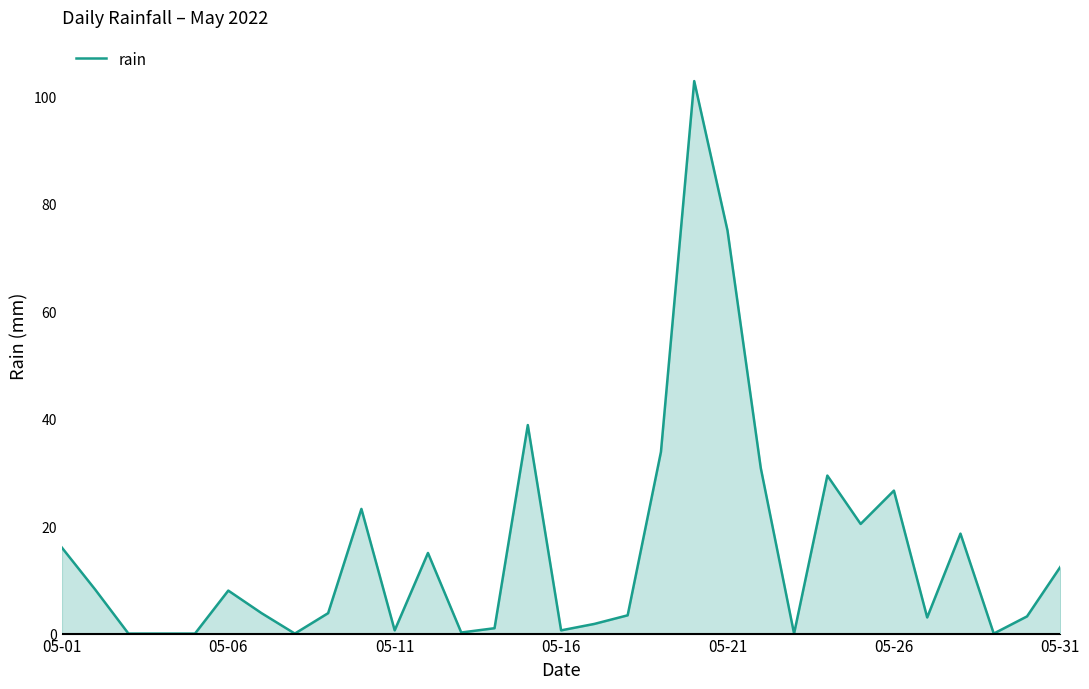

What is the difference between the maximum and minimum values?

102.8